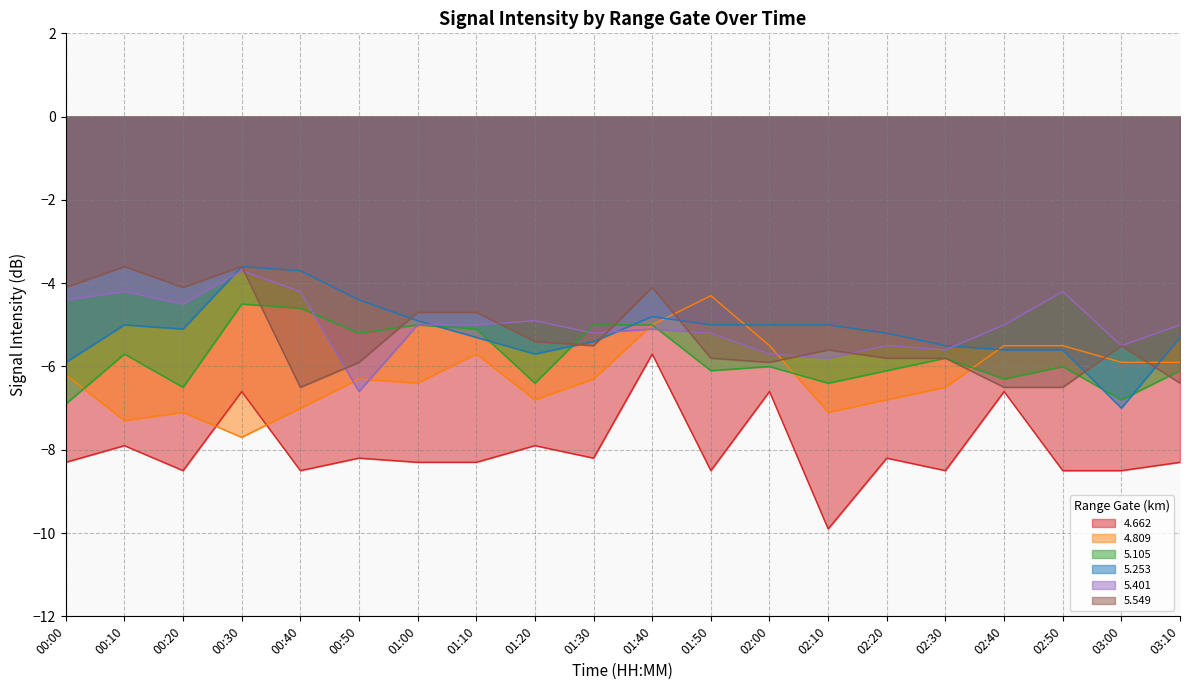

What is the average value of the 5.253 series?

-5.2